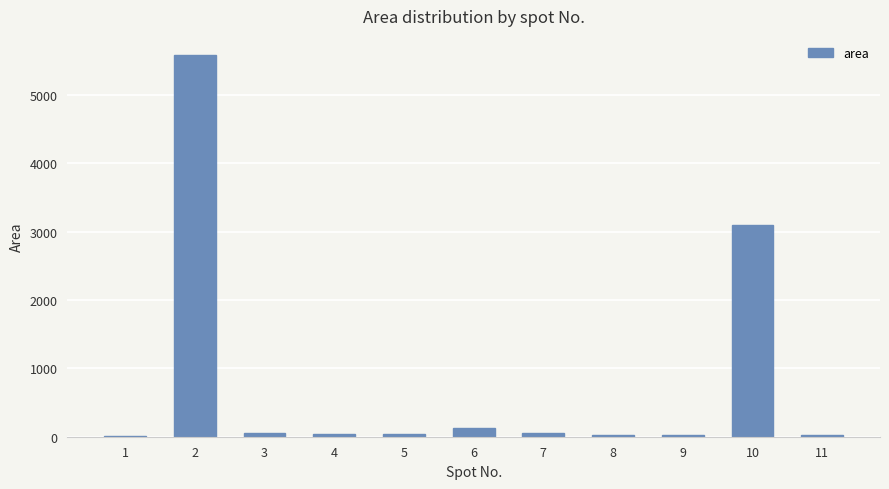

What is the ratio of the value at 5 to the value at 3?

0.6